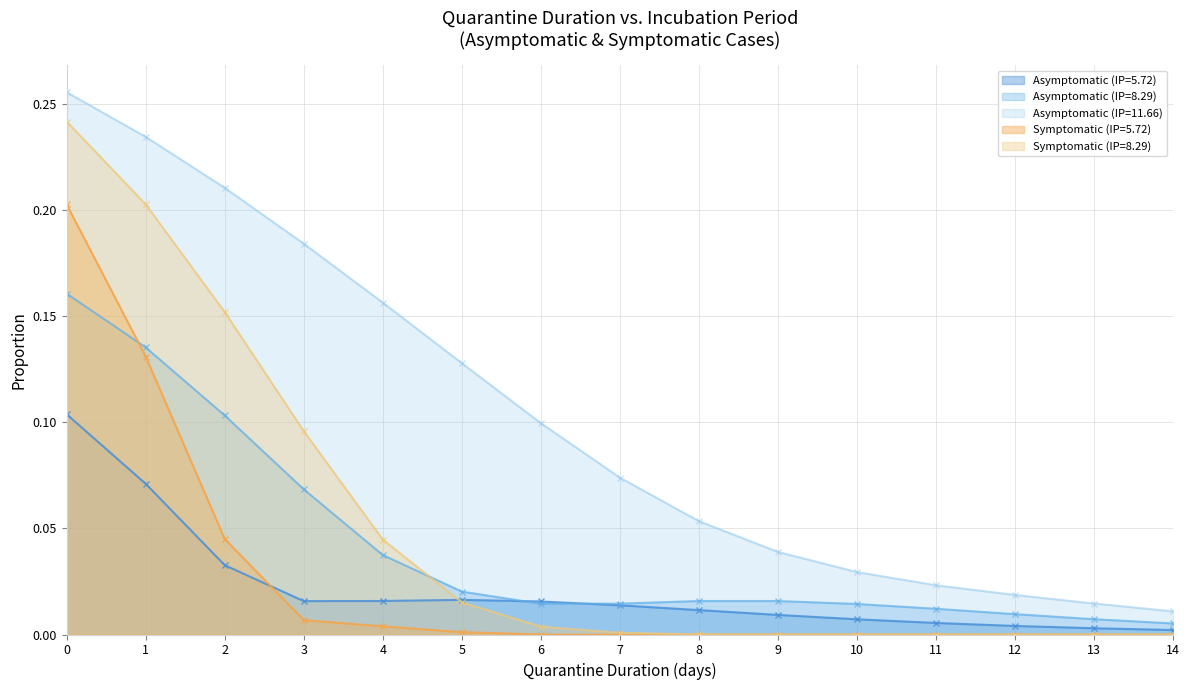

True or false: Symptomatic (IP=8.29) and Symptomatic (IP=5.72) cross at least once.

False